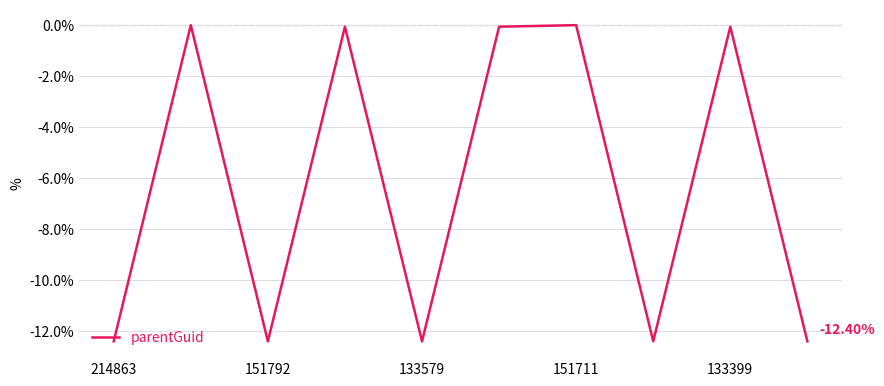

Is this an area chart (filled region under the line)?

No